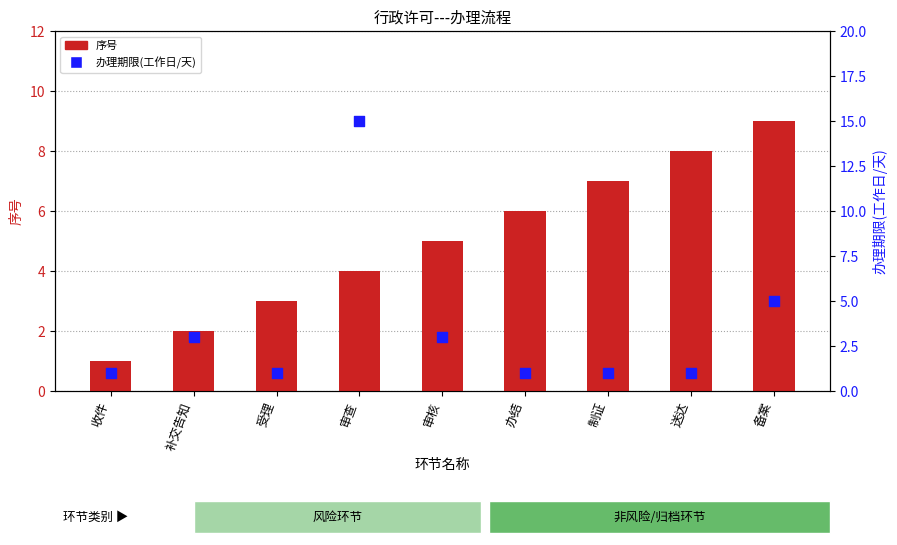

Which series has the largest Y range (max minus min)?

办理期限(工作日/天)